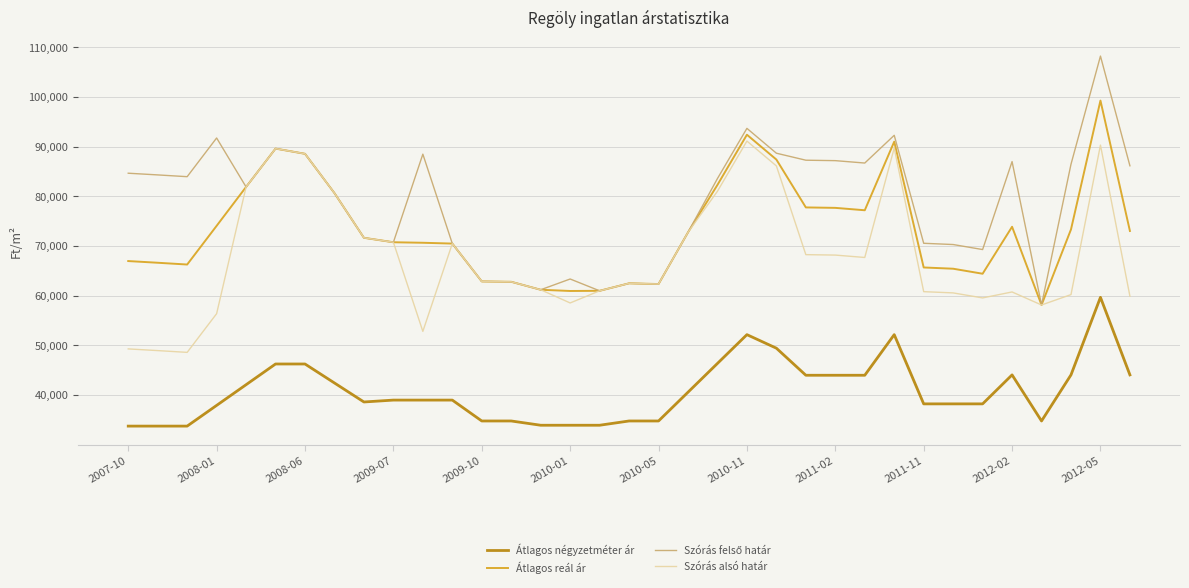

How many lines are shown in the chart?

4